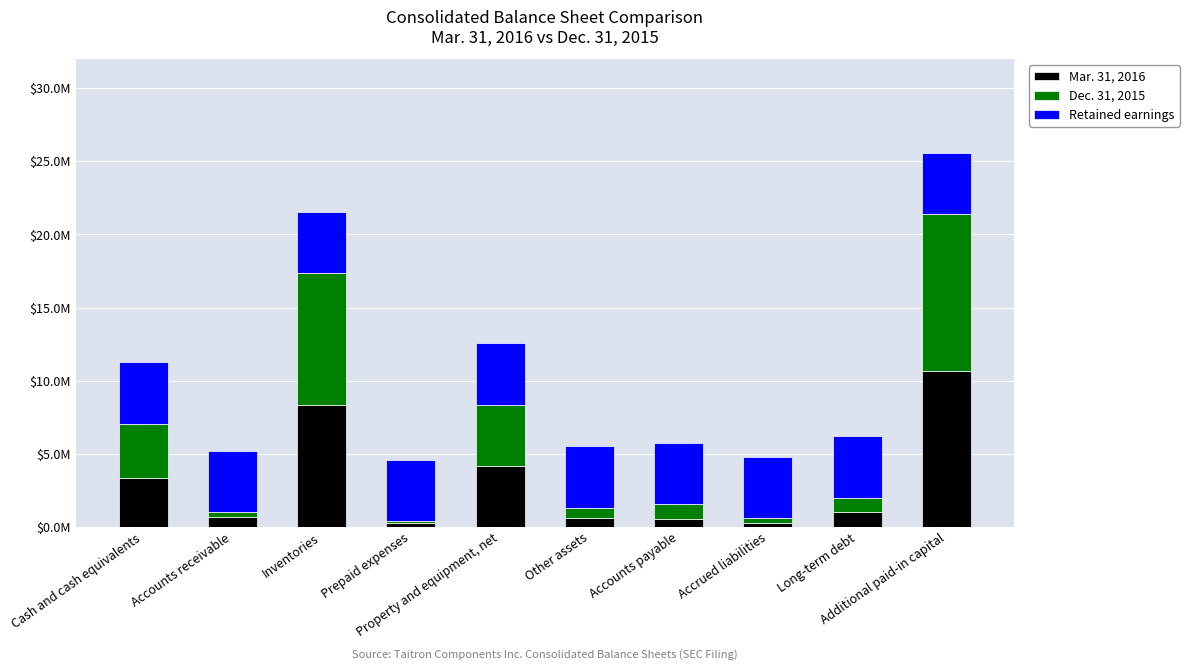

What is the label of the 10th bar from the right?

Cash and cash equivalents